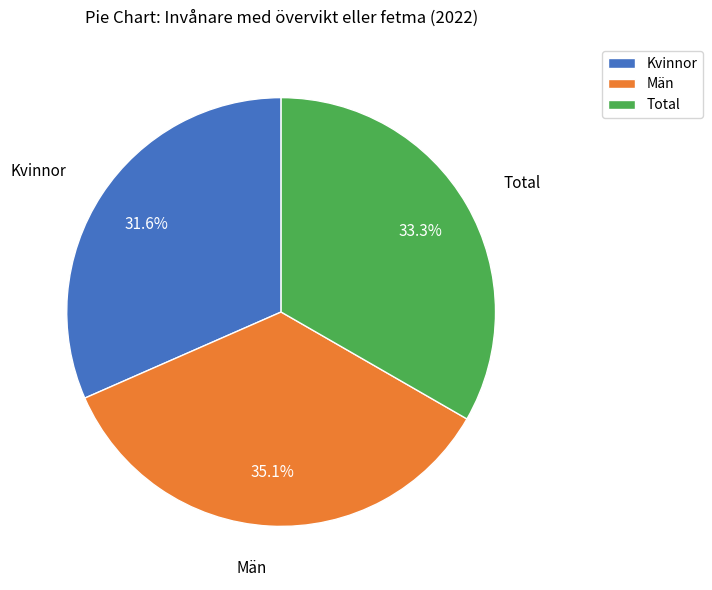

How much of the chart is everything except Män?

64.9%